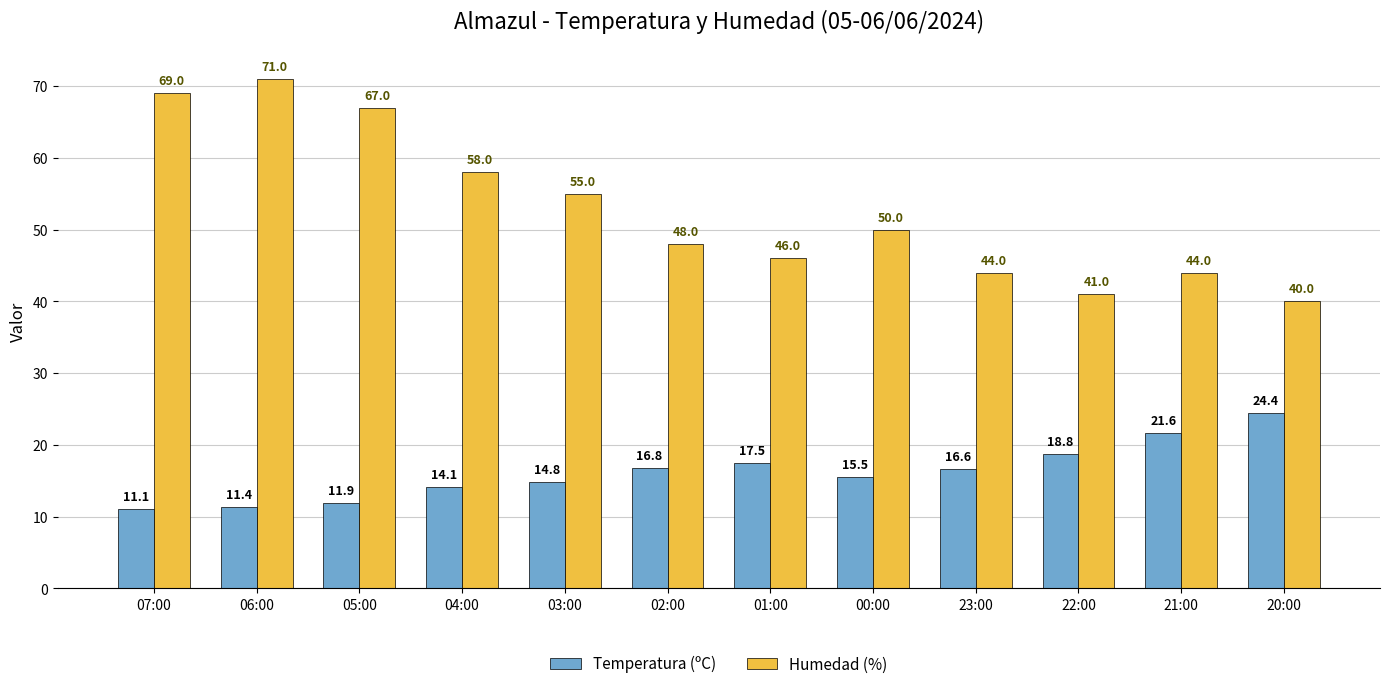

What is the difference between the Humedad (%) values at 06:00 and 04:00?

13.0